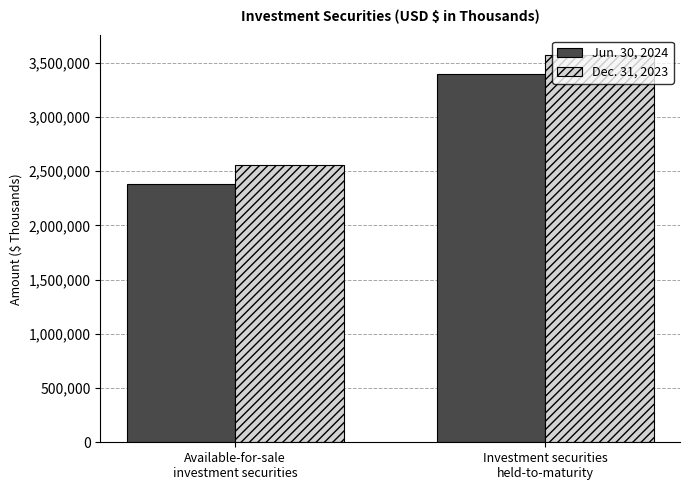

Which series has the largest total across all categories?

Dec. 31, 2023